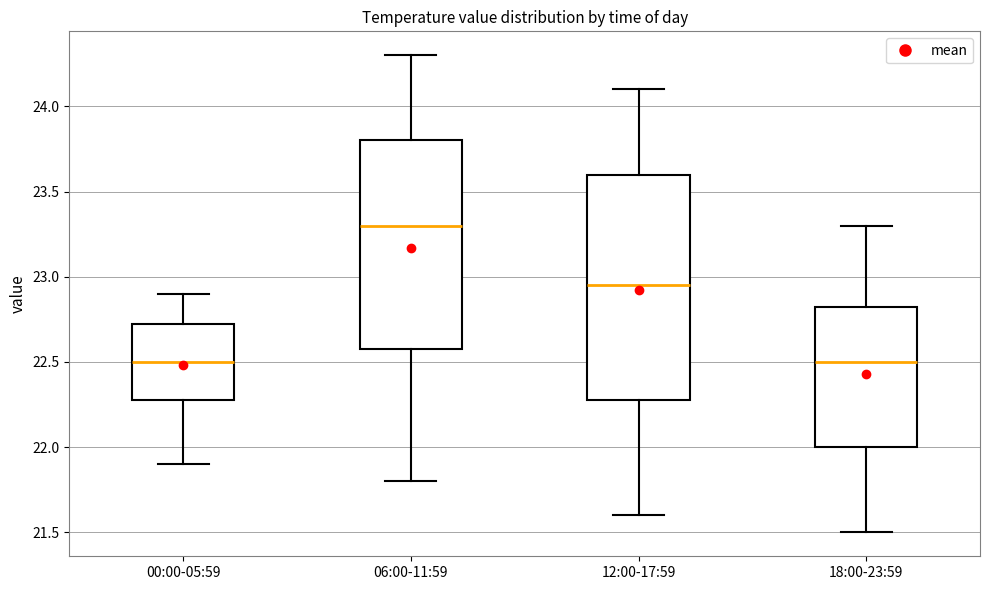

Reading left to right, read every box against the y-axis: the position of its median line, the range the box covers, and the ends of its whiskers. The values are not printed on the chart, so give them approximately, as read against the axis.

00:00-05:59: median 22.50, box 22.30 to 22.75, whiskers 21.90 to 22.90
06:00-11:59: median 23.30, box 22.60 to 23.80, whiskers 21.80 to 24.30
12:00-17:59: median 22.95, box 22.30 to 23.60, whiskers 21.60 to 24.10
18:00-23:59: median 22.50, box 22.00 to 22.85, whiskers 21.50 to 23.30